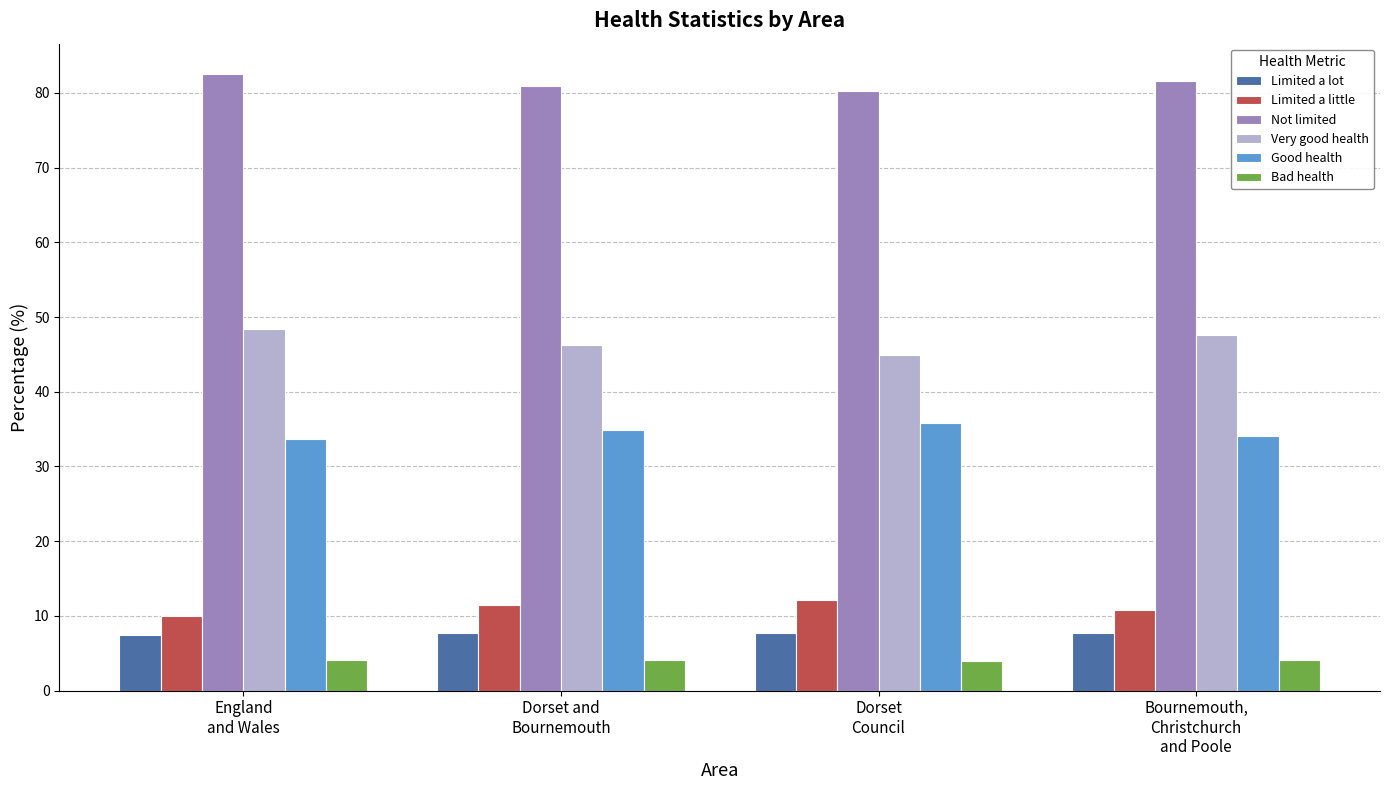

Is the value of Limited a lot at Bournemouth,
Christchurch
and Poole greater than the value of Good health at Dorset and
Bournemouth?

No